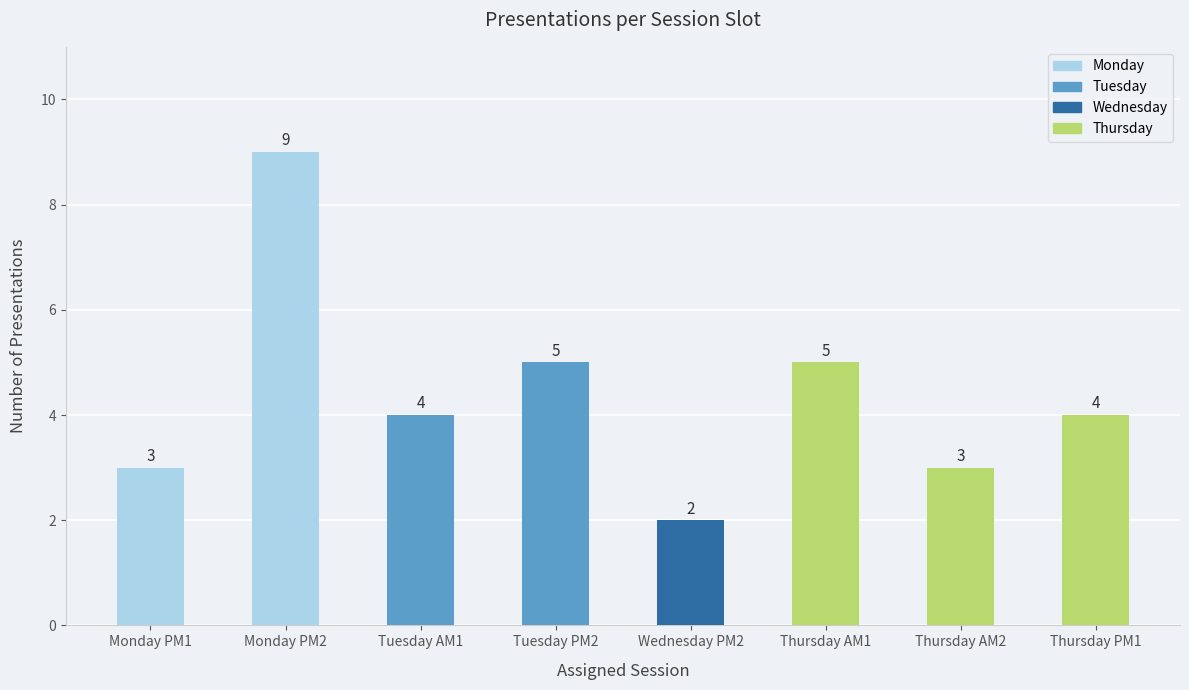

Which has a higher value, Monday PM1 or Monday PM2?

Monday PM2